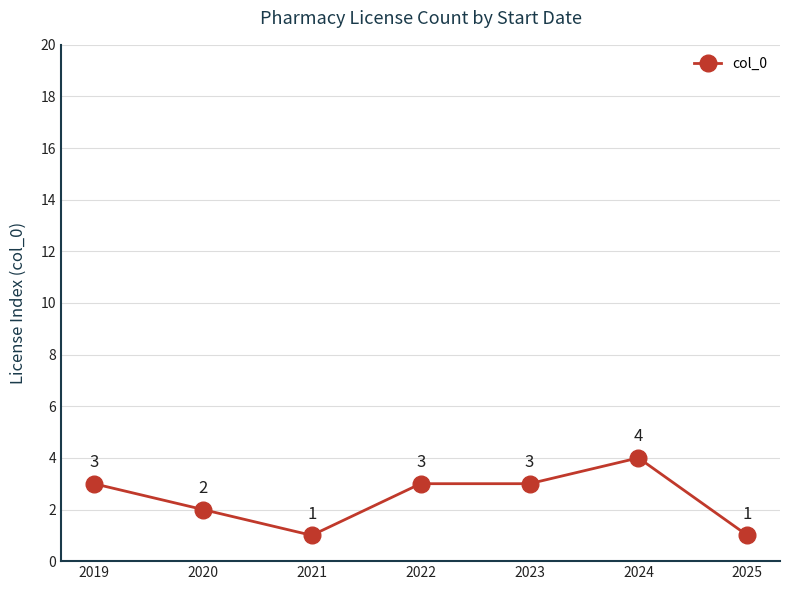

What is the value of the 6th point from the left?

4